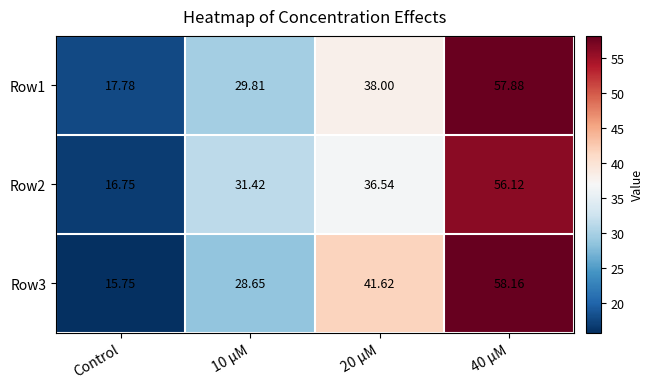

Is the value of Row3 at 10 μM greater than the value of Row2 at 20 μM?

No